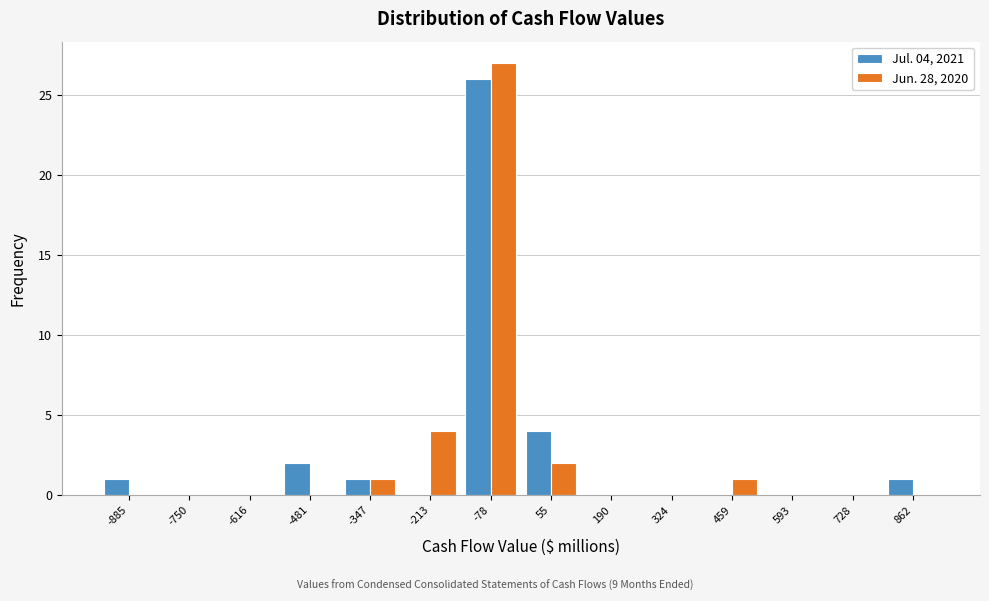

Reading right to left, list all the values displayed in this chart.

Jul. 04, 2021: 862=1	728=0	593=0	459=0	324=0	190=0	55=4	-78=26	-213=0	-347=1	-481=2	-616=0	-750=0	-885=1
Jun. 28, 2020: 862=0	728=0	593=0	459=1	324=0	190=0	55=2	-78=27	-213=4	-347=1	-481=0	-616=0	-750=0	-885=0